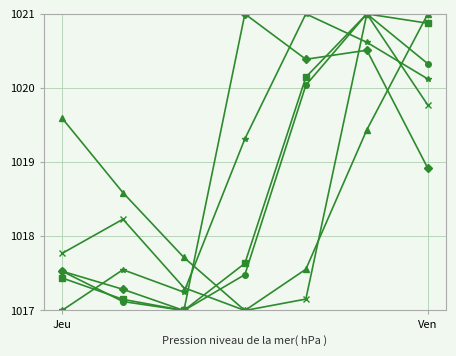

What is the minimum value shown in the chart?

1017.0